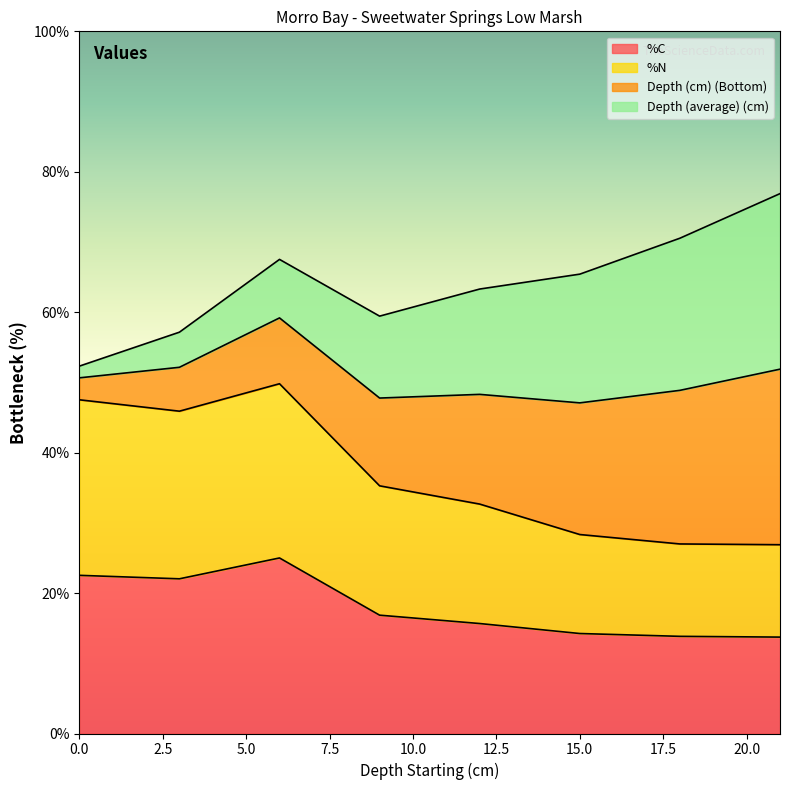

True or false: %C has a value of 16.9 at 9.

True